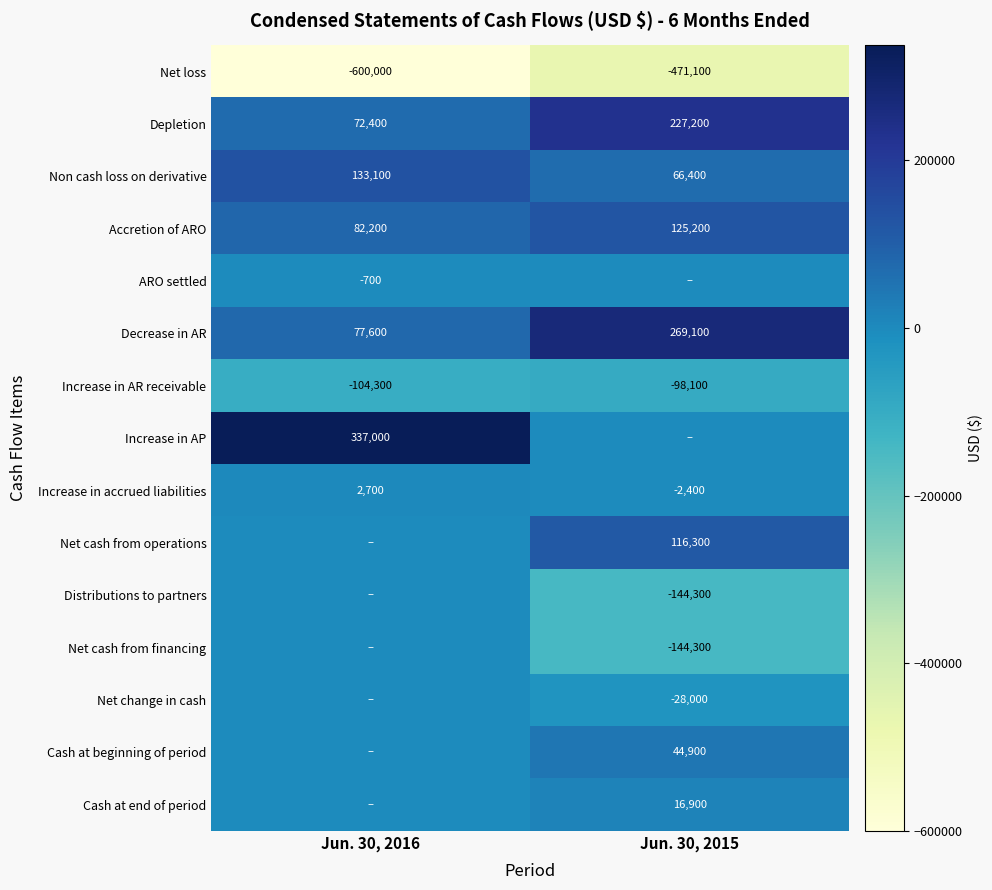

At which label does Decrease in AR reach its minimum?

Jun. 30, 2016